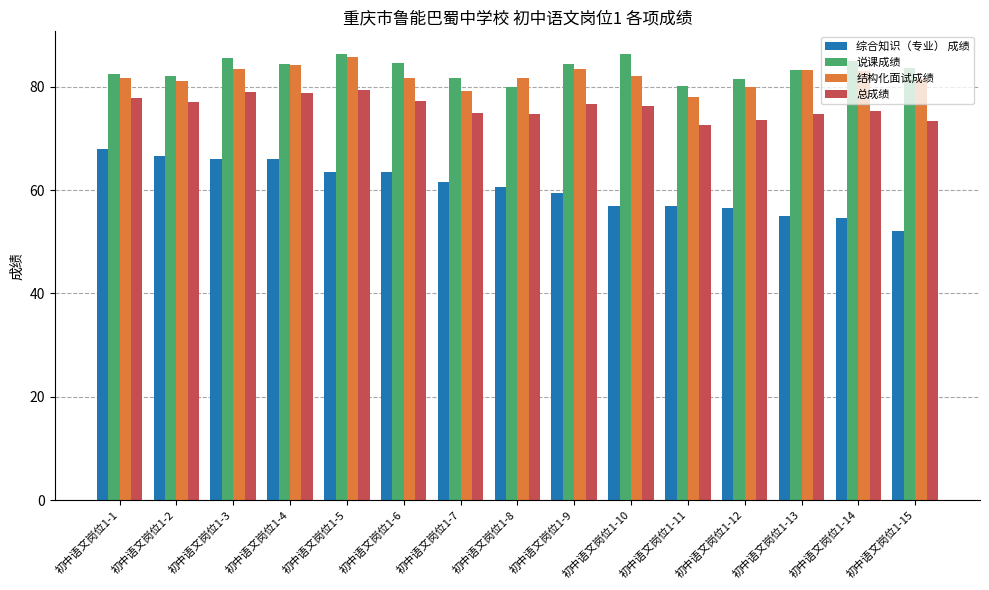

At which category does the chart reach its minimum across all series?

初中语文岗位1-15